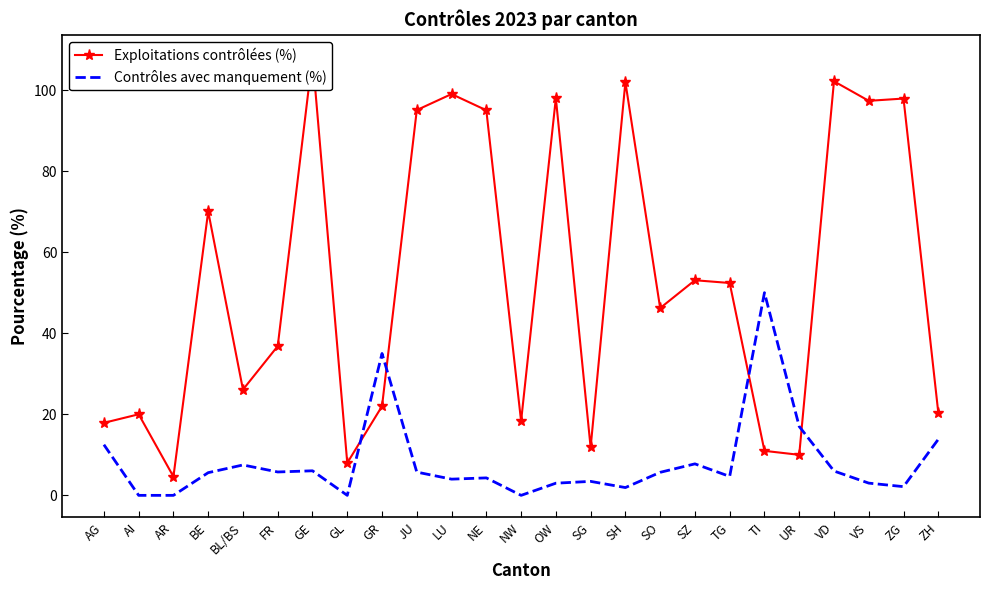

Where does the Exploitations contrôlées (%) series first go above 46?

BE